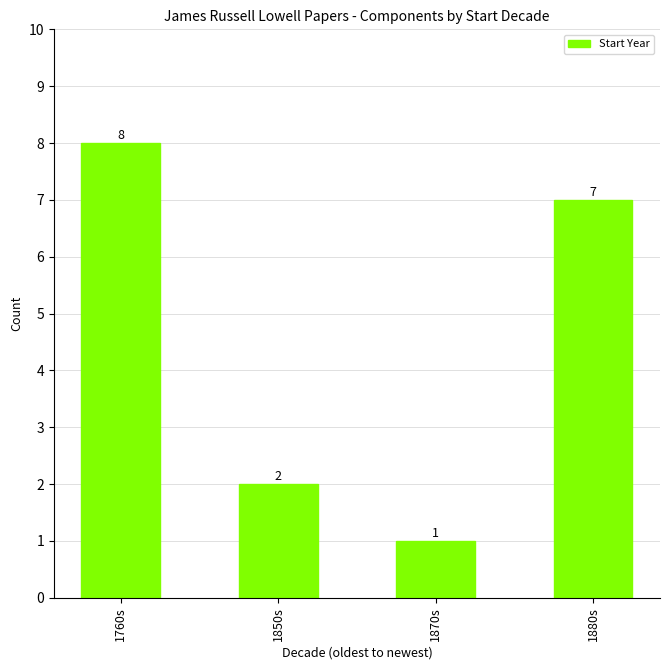

What is the change in value from 1850s to 1880s?

+5